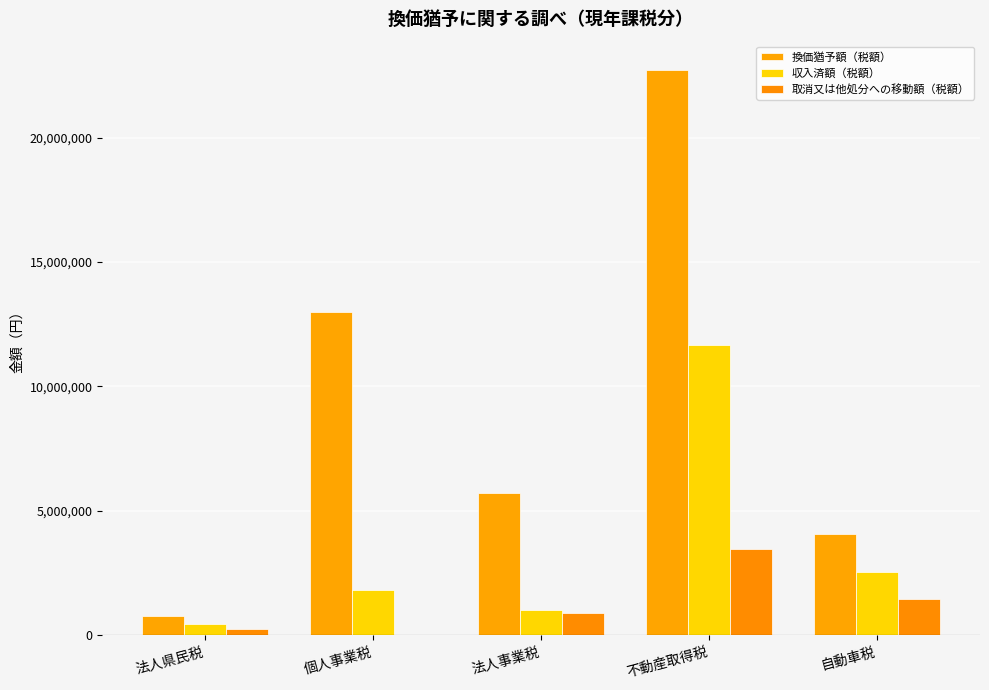

At which label does 換価猶予額（税額） reach its peak?

不動産取得税